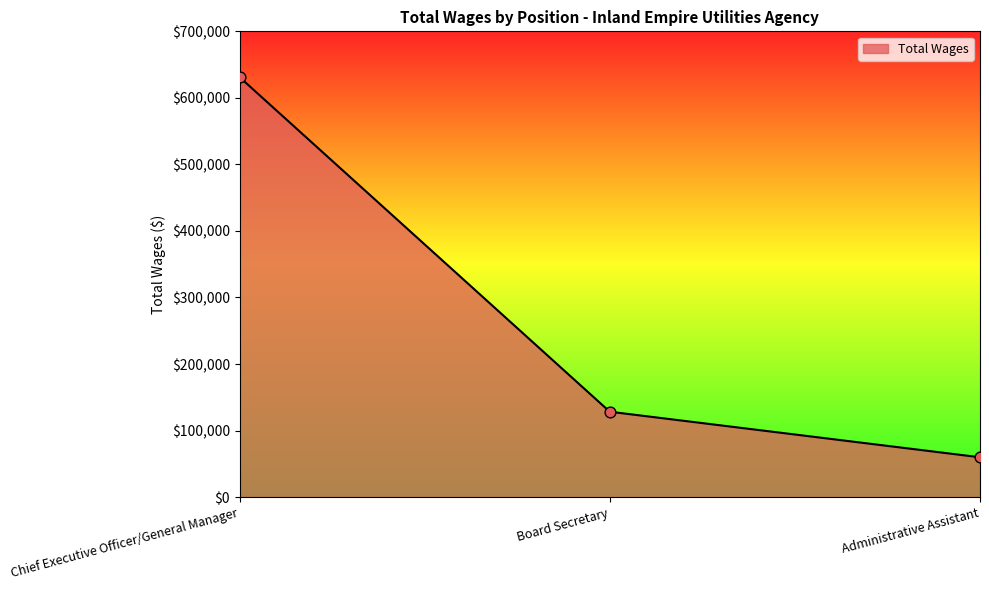

What is the change in value from Board Secretary to Administrative Assistant?

-68472